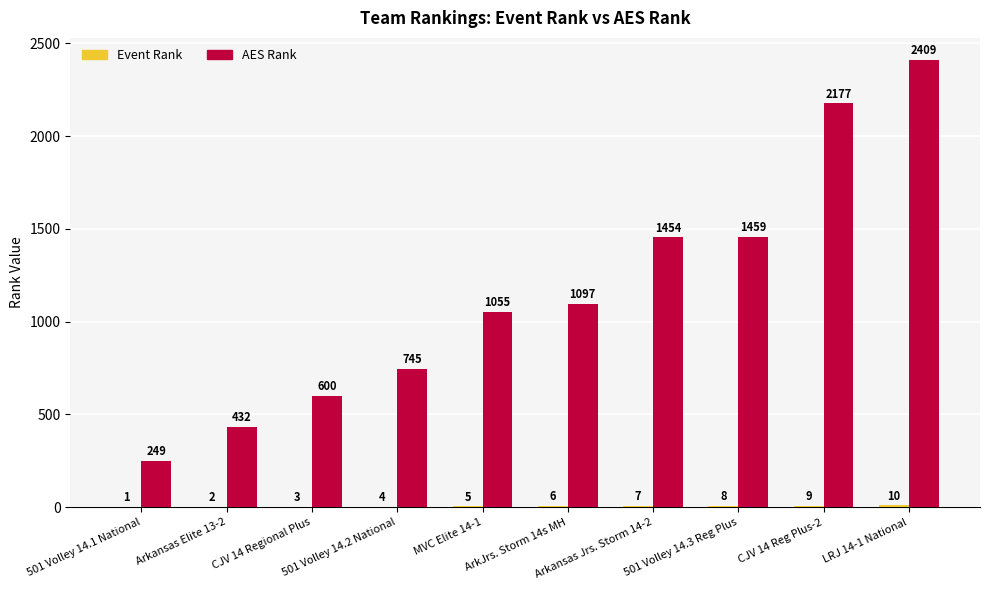

What is the sum of all AES Rank values?

11677